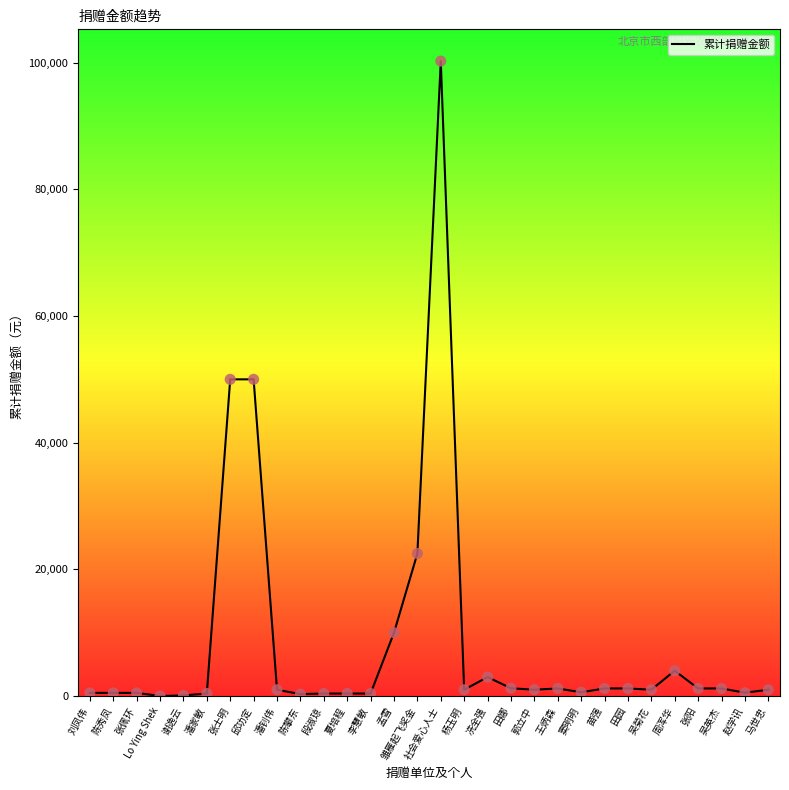

What is the change in value from 谢逸云 to 张士明?

+49900.0